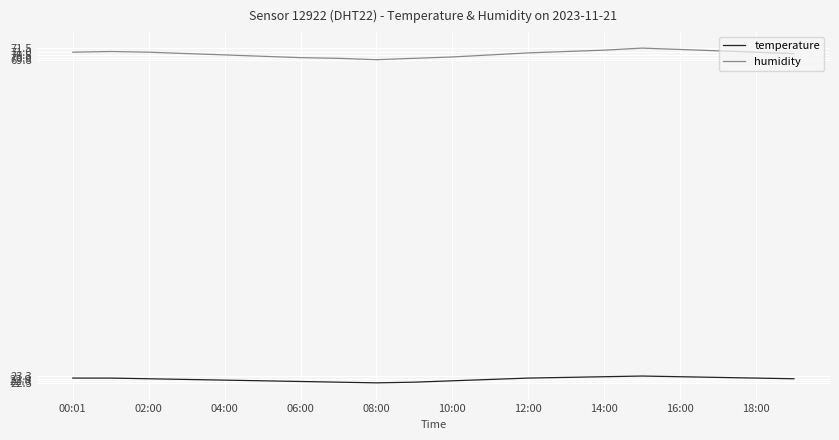

Which series has the widest spread of values?

humidity